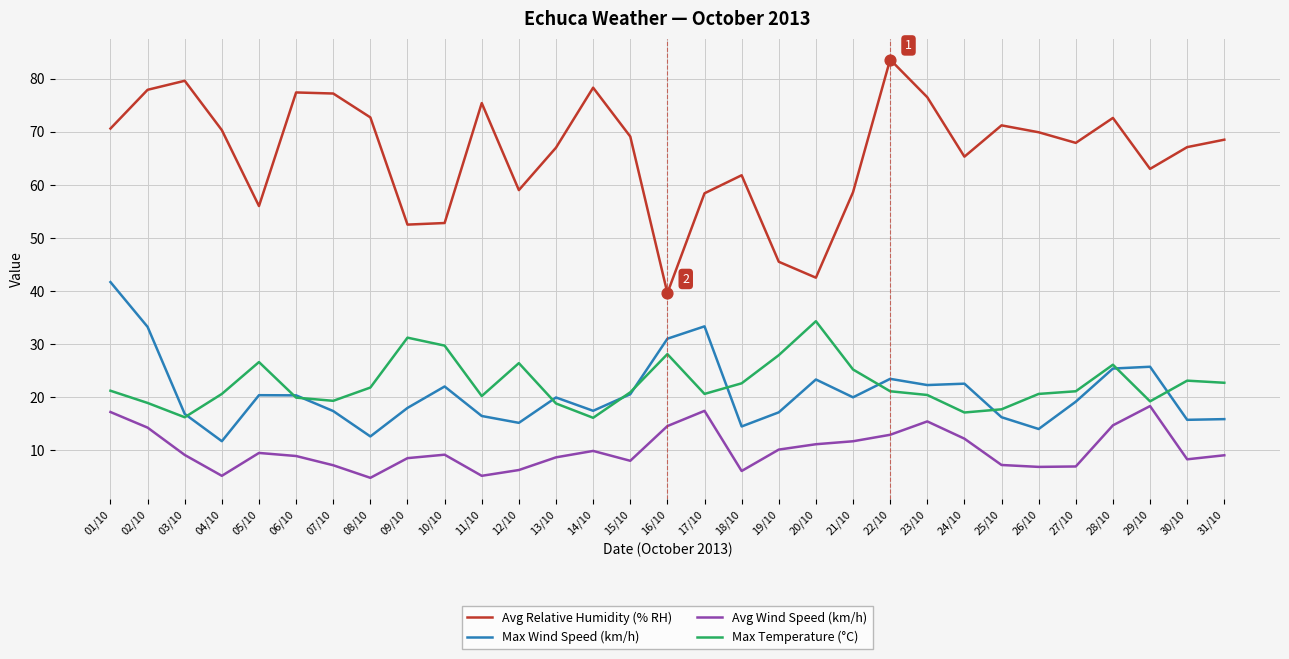

What are all the series names shown in the legend?

Avg Relative Humidity (% RH), Max Wind Speed (km/h), Avg Wind Speed (km/h), Max Temperature (°C)